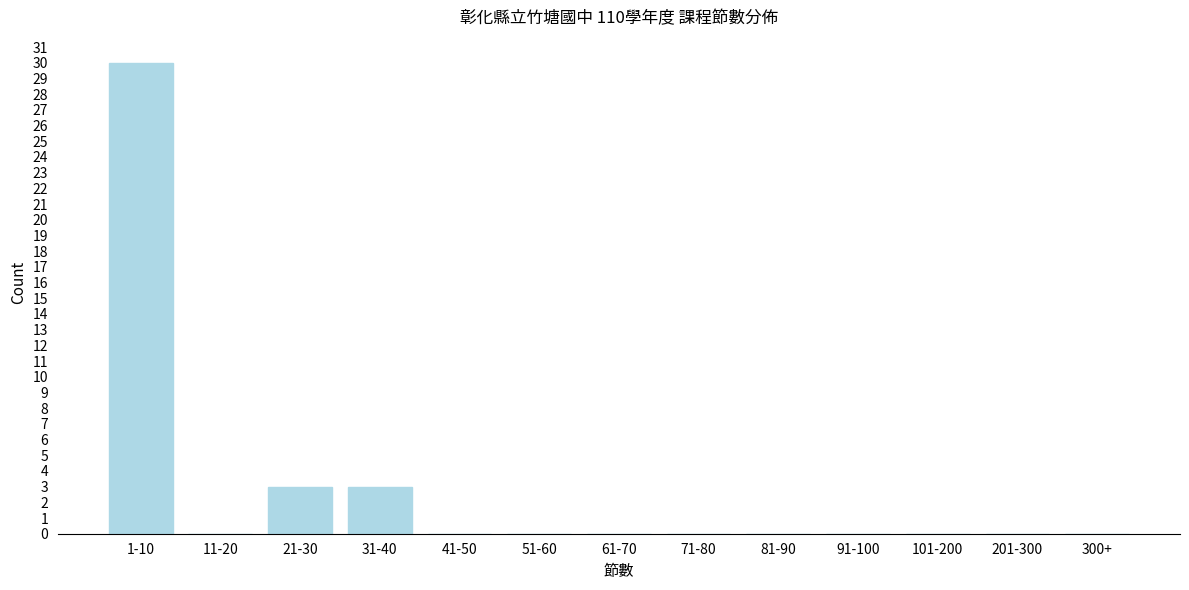

Reading right to left, transcribe all the data shown in this chart.

300+=0	201-300=0	101-200=0	91-100=0	81-90=0	71-80=0	61-70=0	51-60=0	41-50=0	31-40=3	21-30=3	11-20=0	1-10=30